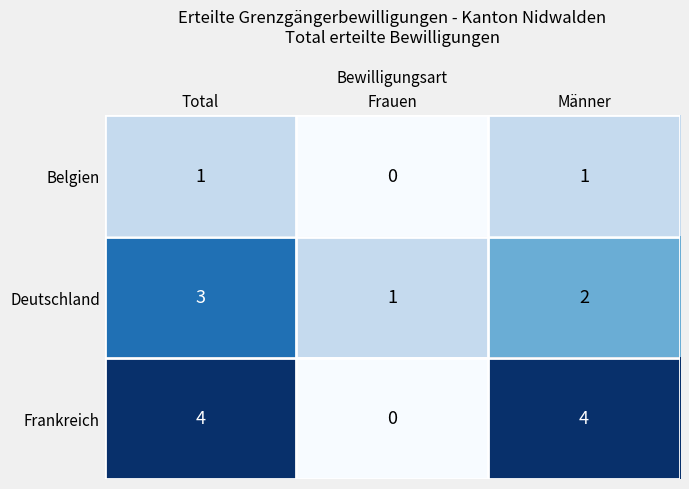

How many data points in Frankreich are less than 4?

1